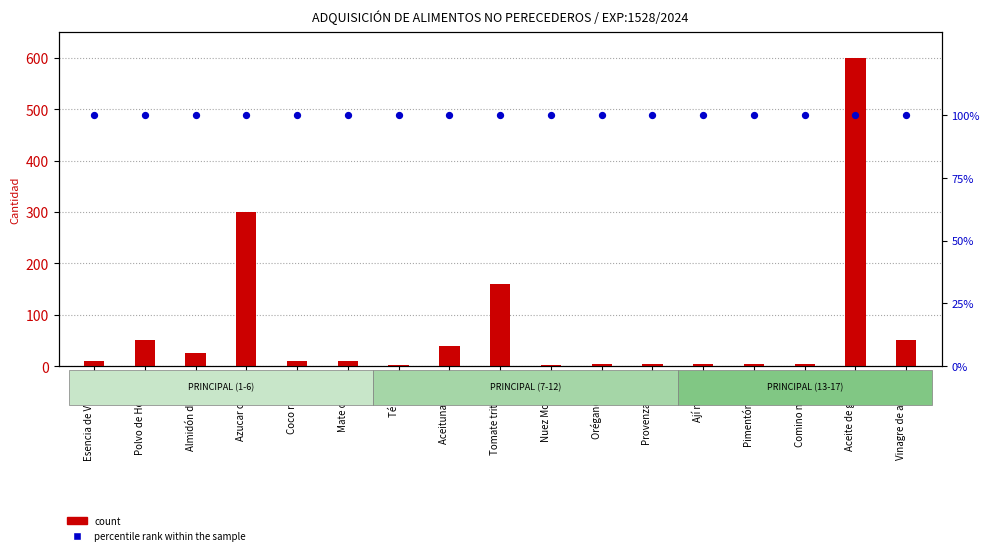

Which series reaches the minimum Y coordinate?

count